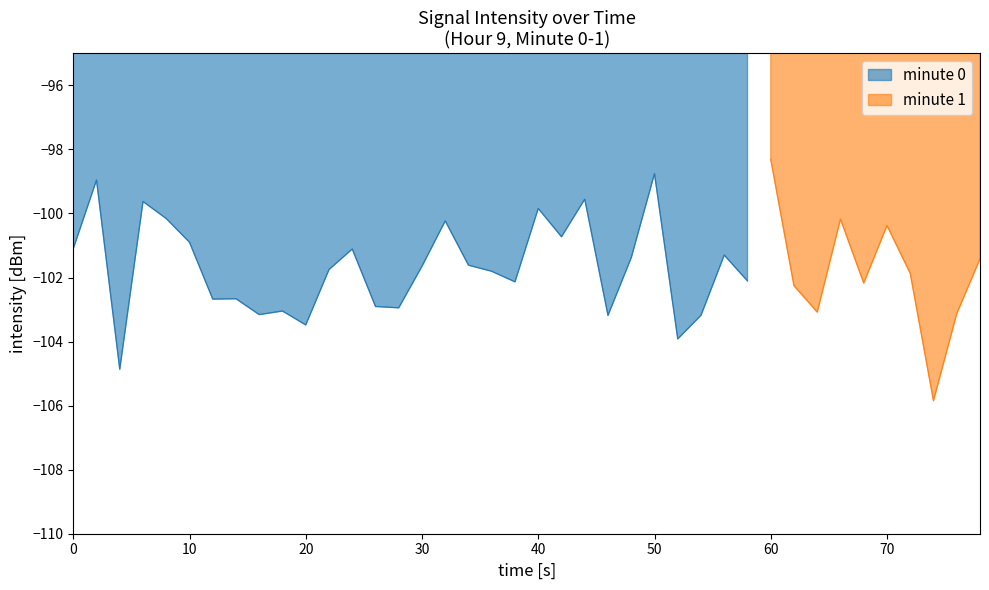

What is the value of the 36th point from the left?

-100.4